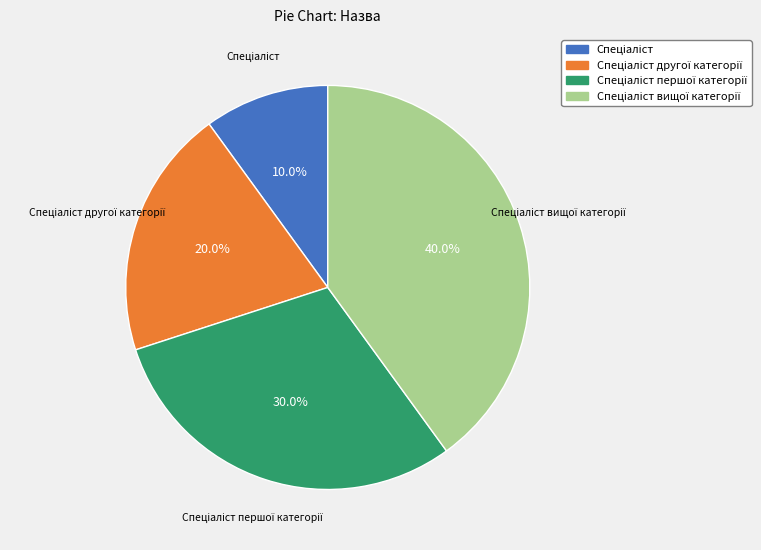

Is there any slice that represents more than half of the pie?

No